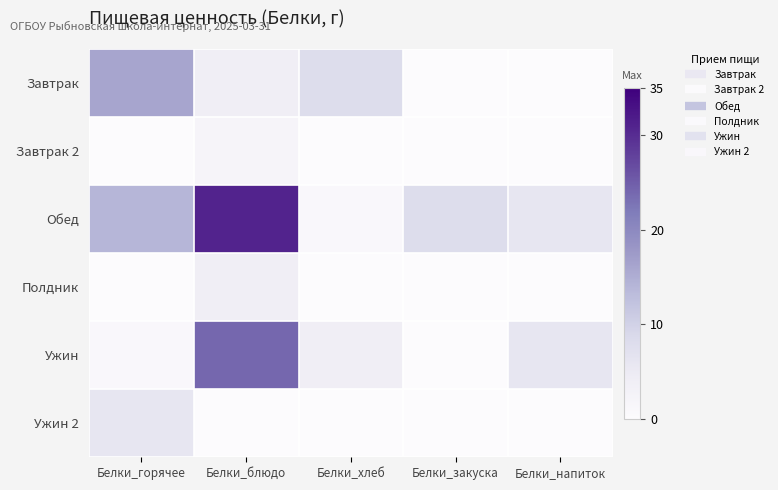

Reading right to left, what are all the values shown in this chart?

Завтрак: Белки_напиток=0	Белки_закуска=0	Белки_хлеб=8	Белки_блюдо=4	Белки_горячее=16
Завтрак 2: Белки_напиток=0	Белки_закуска=0	Белки_хлеб=0	Белки_блюдо=2	Белки_горячее=0
Обед: Белки_напиток=6	Белки_закуска=8	Белки_хлеб=1	Белки_блюдо=31	Белки_горячее=14
Полдник: Белки_напиток=0	Белки_закуска=0	Белки_хлеб=0	Белки_блюдо=4	Белки_горячее=0
Ужин: Белки_напиток=6	Белки_закуска=0	Белки_хлеб=4	Белки_блюдо=24	Белки_горячее=1
Ужин 2: Белки_напиток=0	Белки_закуска=0	Белки_хлеб=0	Белки_блюдо=0	Белки_горячее=6